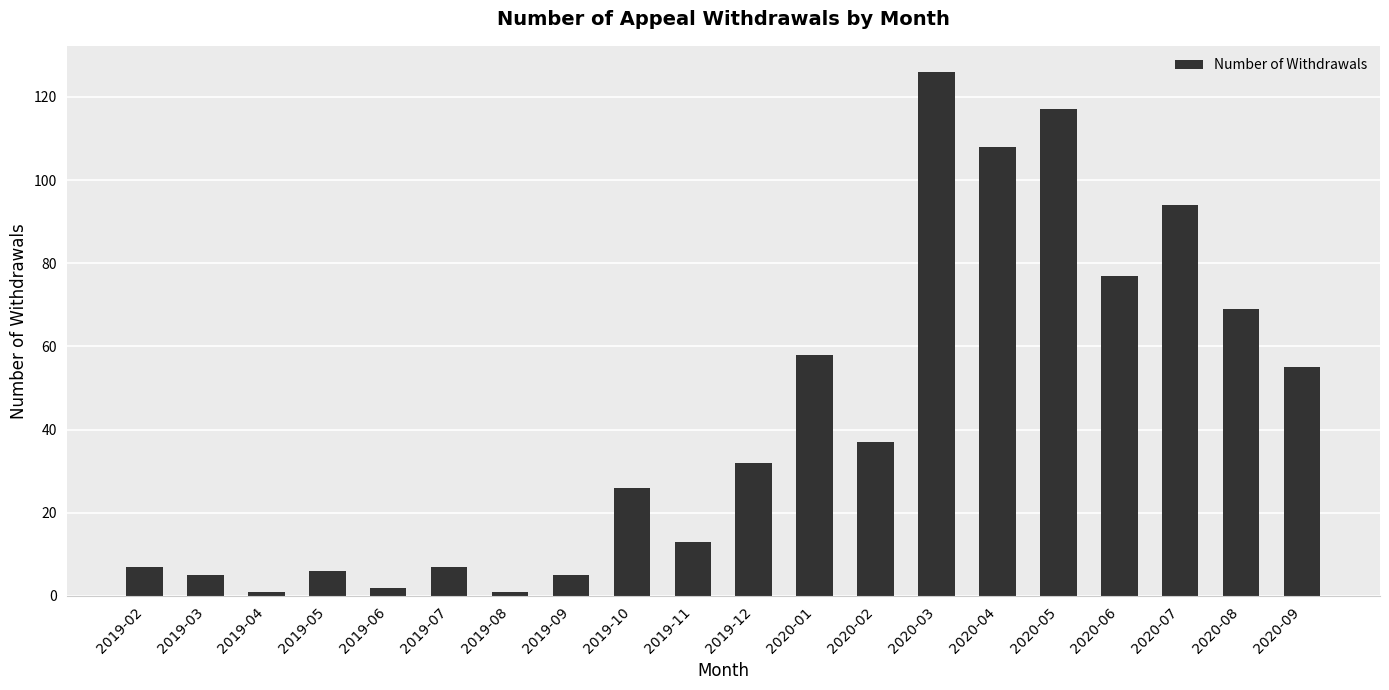

What position from the right is 2019-09?

13